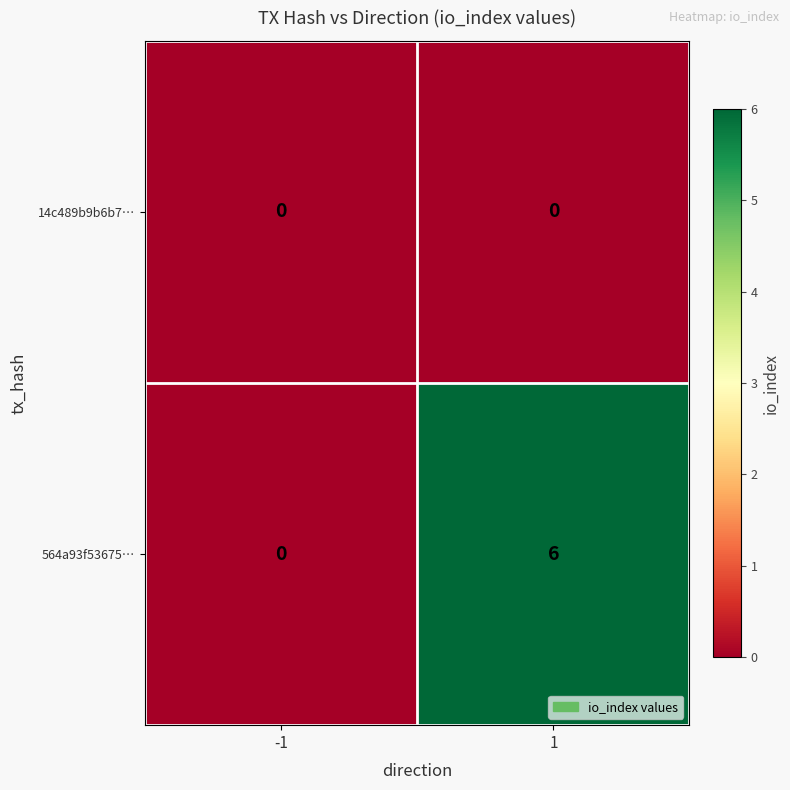

True or false: 564a93f53675… has a value of 3 at 1.

False